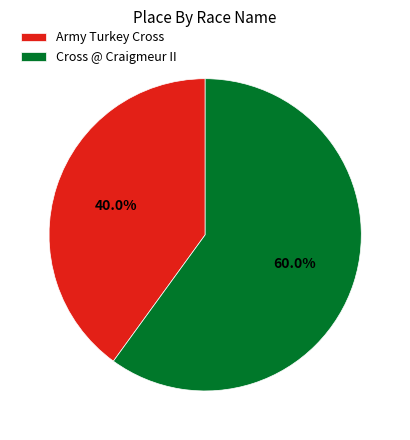

To the nearest percent, what is the average slice percentage?

50%